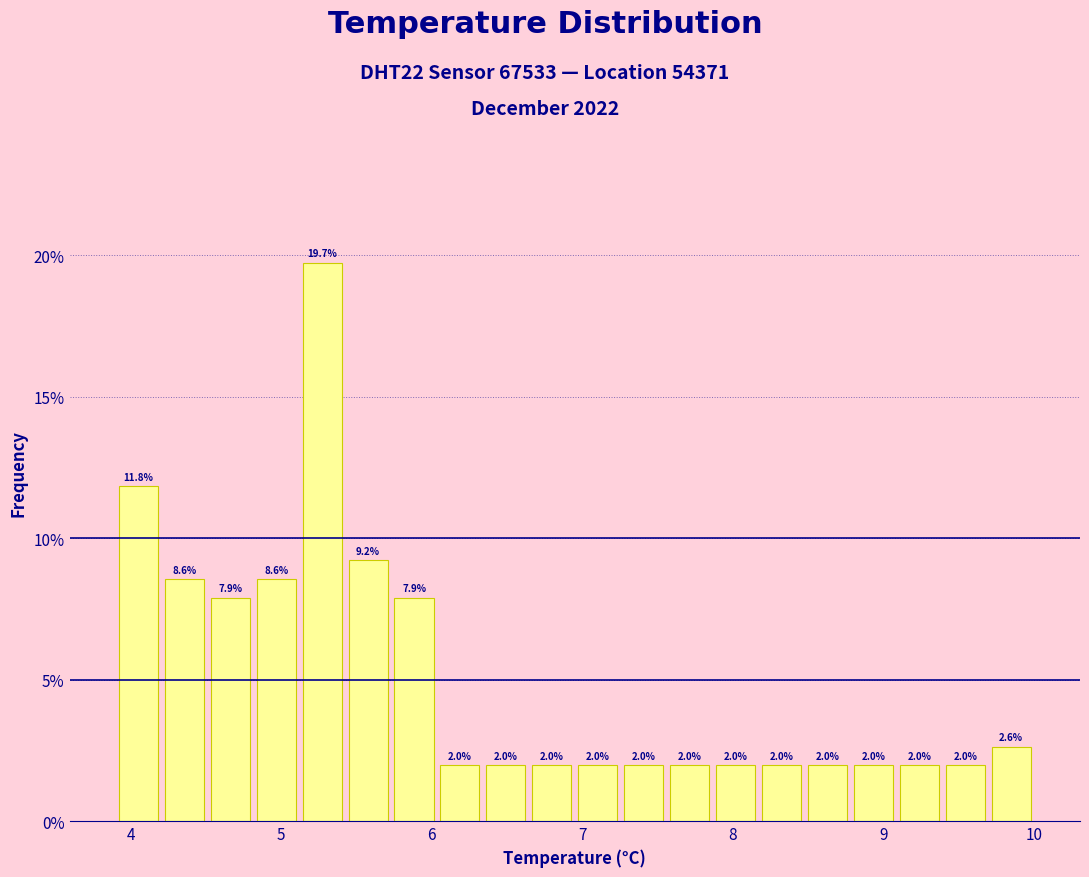

Around what value on the x-axis is the tallest bar? Give the approximate position of its centre, as read against the axis.

5.3